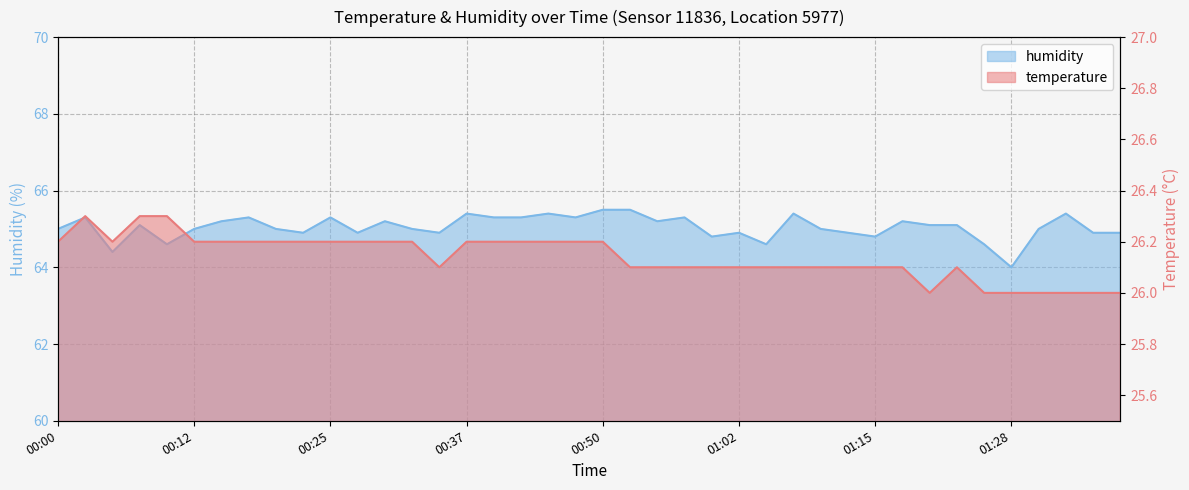

At which category is the sum across all series the highest?

00:50